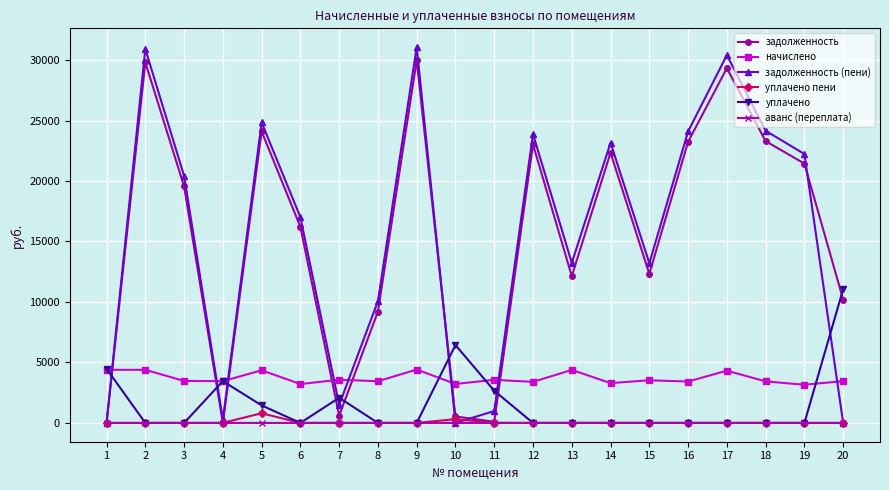

What is the total value across all series at 9?

65444.2